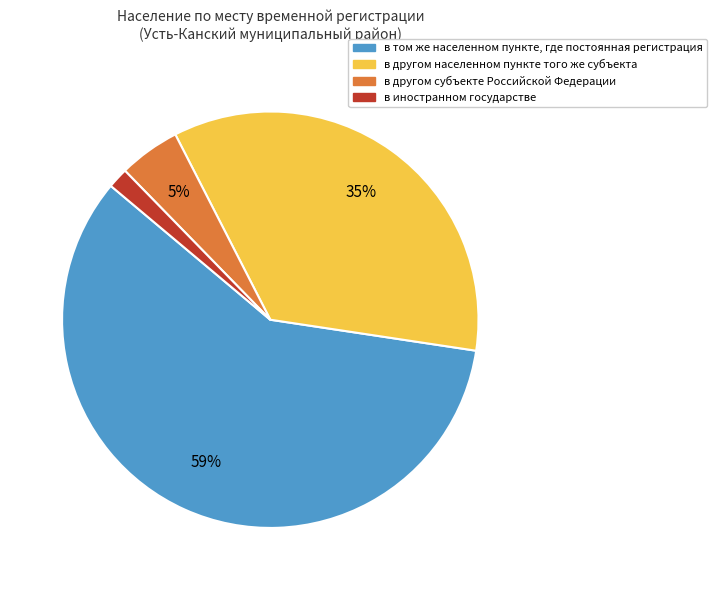

What is the ratio of the value at в другом населенном пункте того же субъекта to the value at в том же населенном пункте, где постоянная регистрация?

0.6